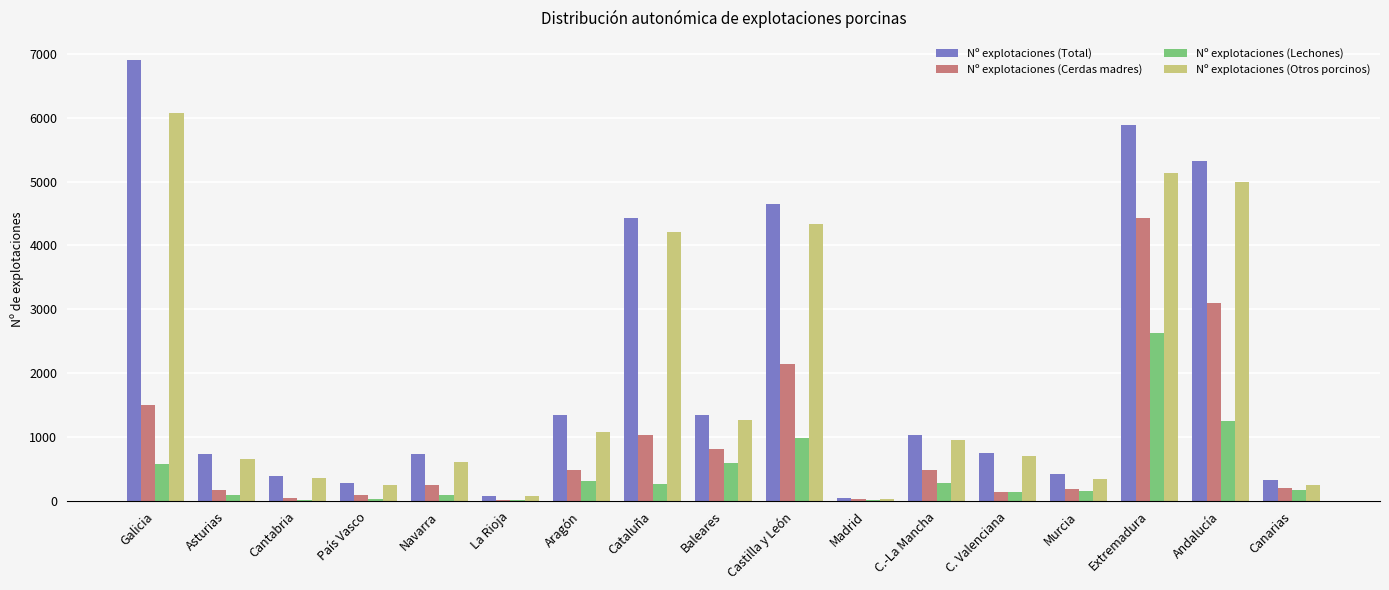

At which category is the sum across all series the highest?

Extremadura